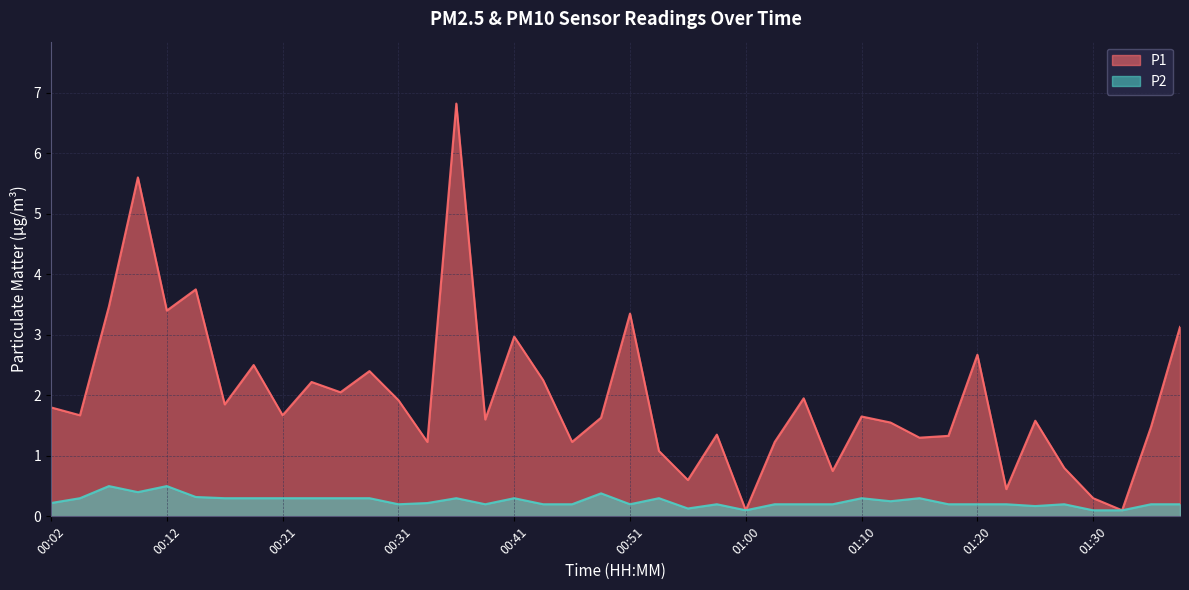

Which category has the lowest value in the P2 series?

01:00